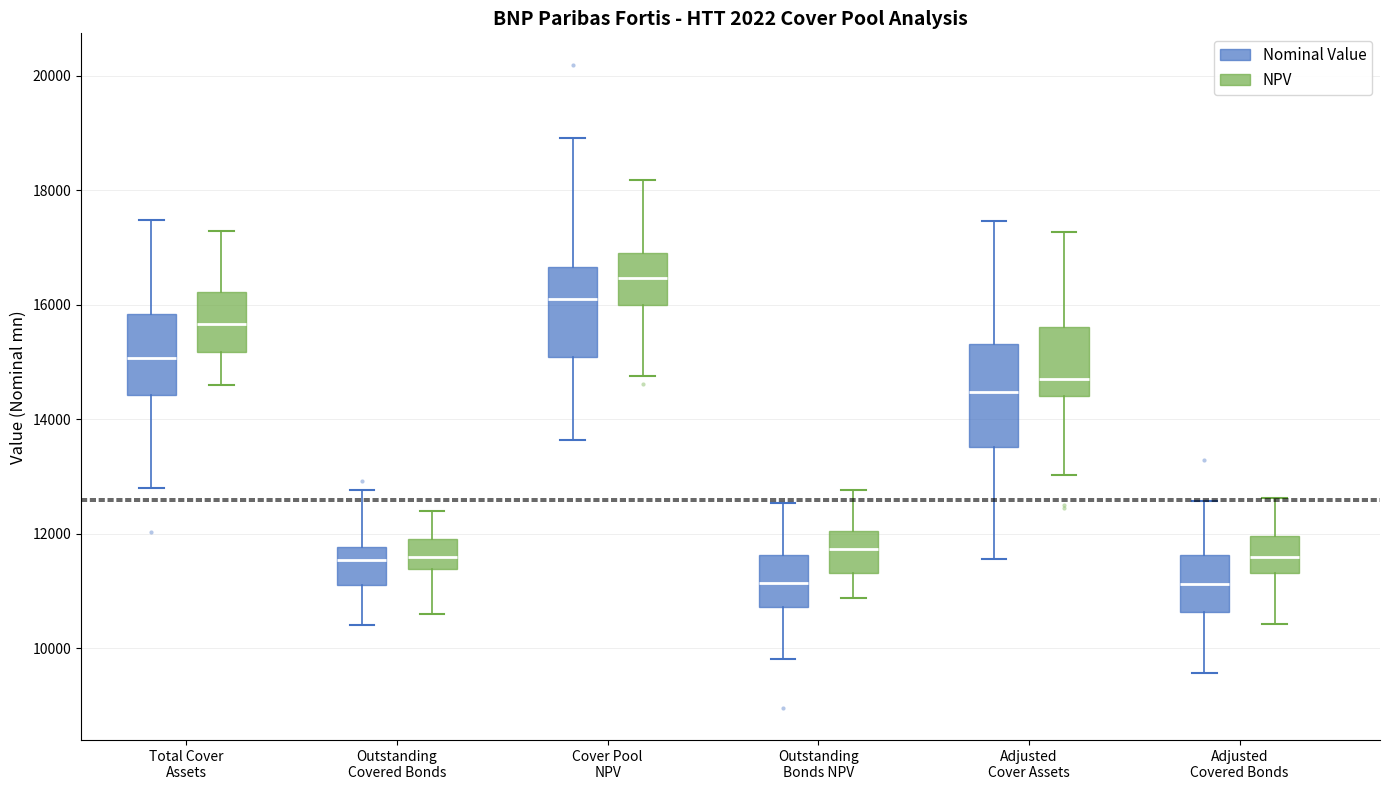

Where is the upper edge of the box for Cover Pool NPV (Nominal Value) on the y-axis? The values are not printed on the chart, so give them approximately, as read against the axis.

16600